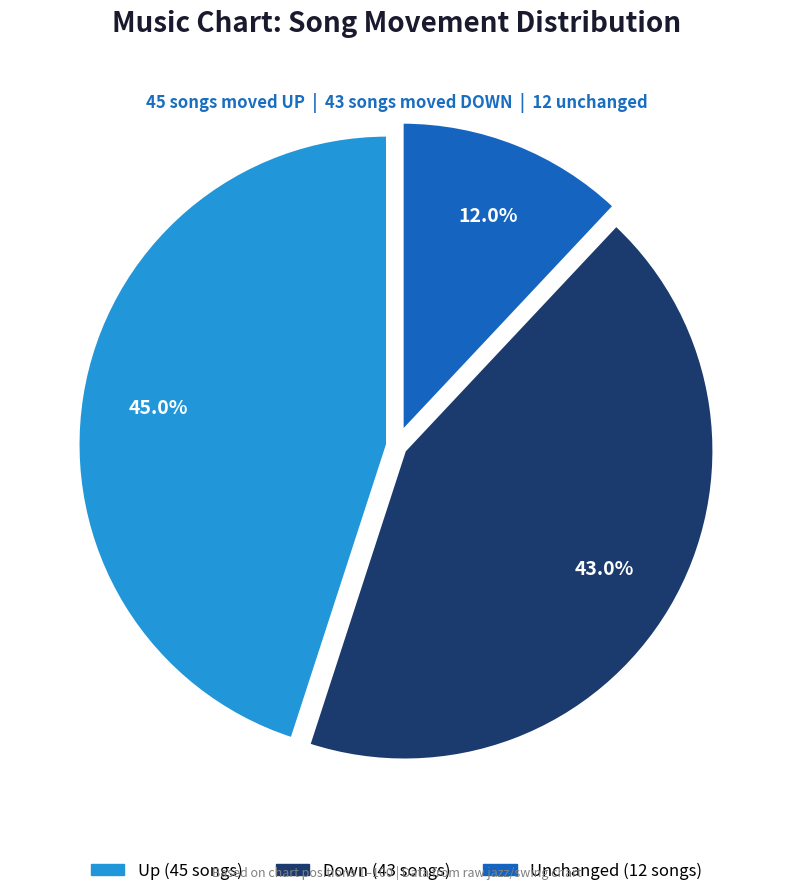

Does any single category account for the majority?

No